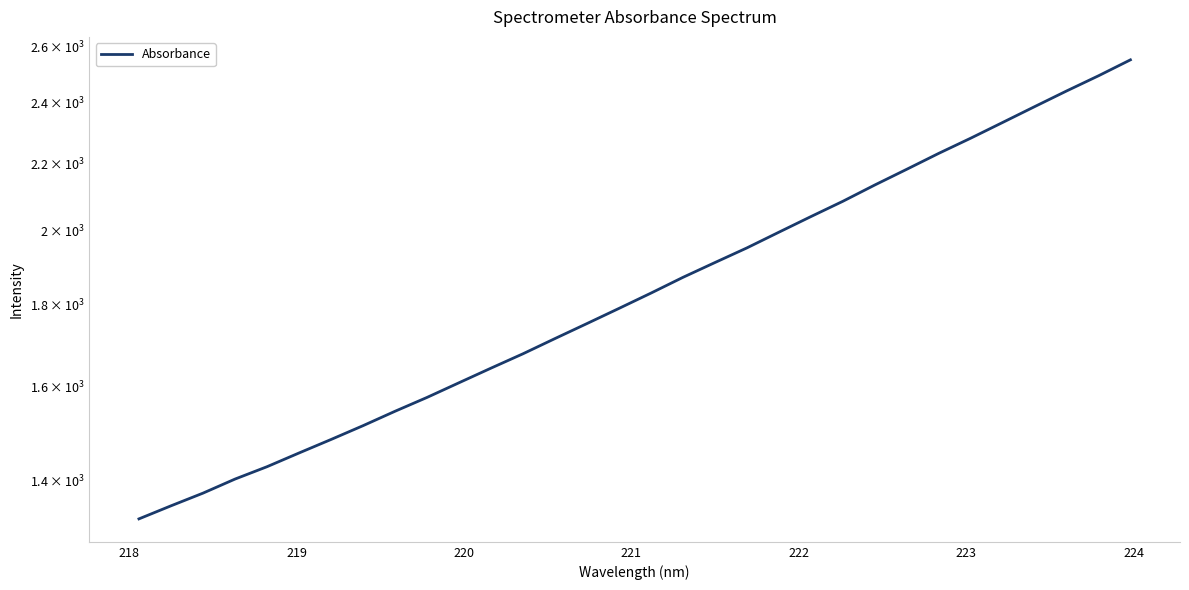

How many data points are above 1828?

16